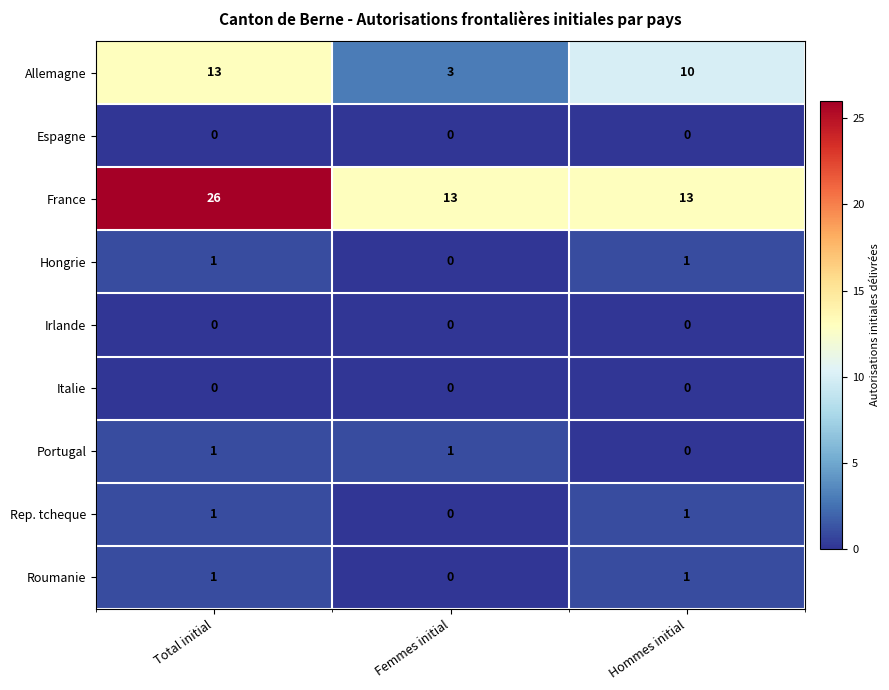

Count the number of categories in the chart.

3